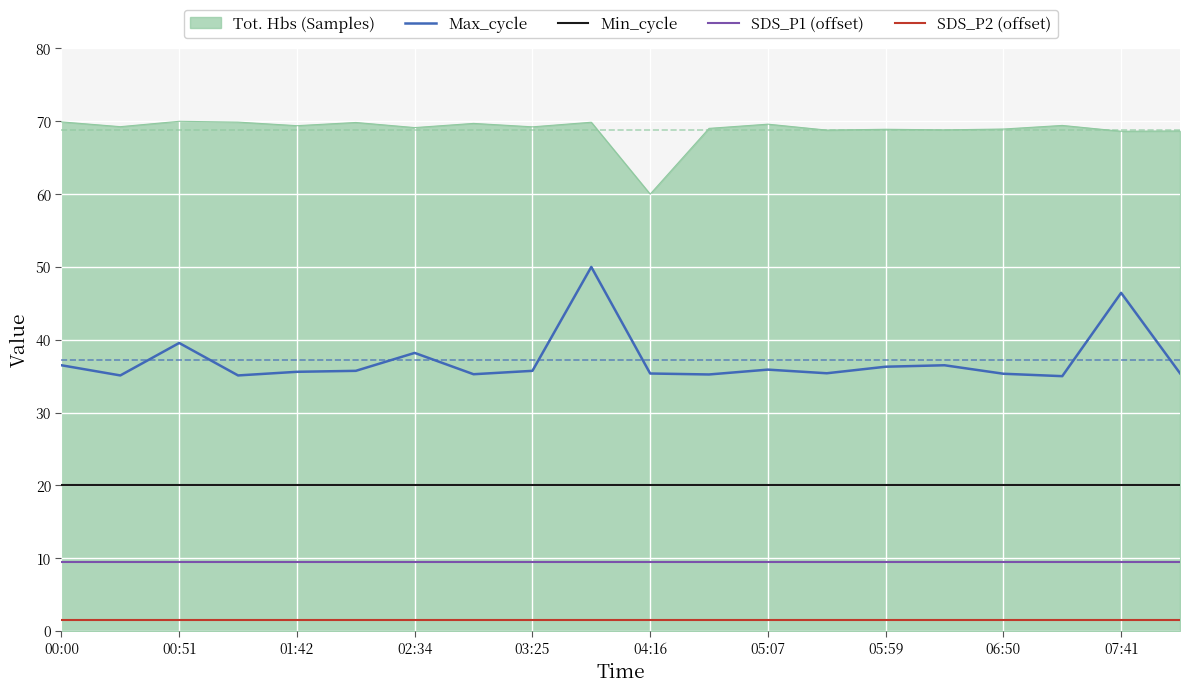

True or false: SDS_P1 (offset) and Tot. Hbs (Samples) cross at least once.

False